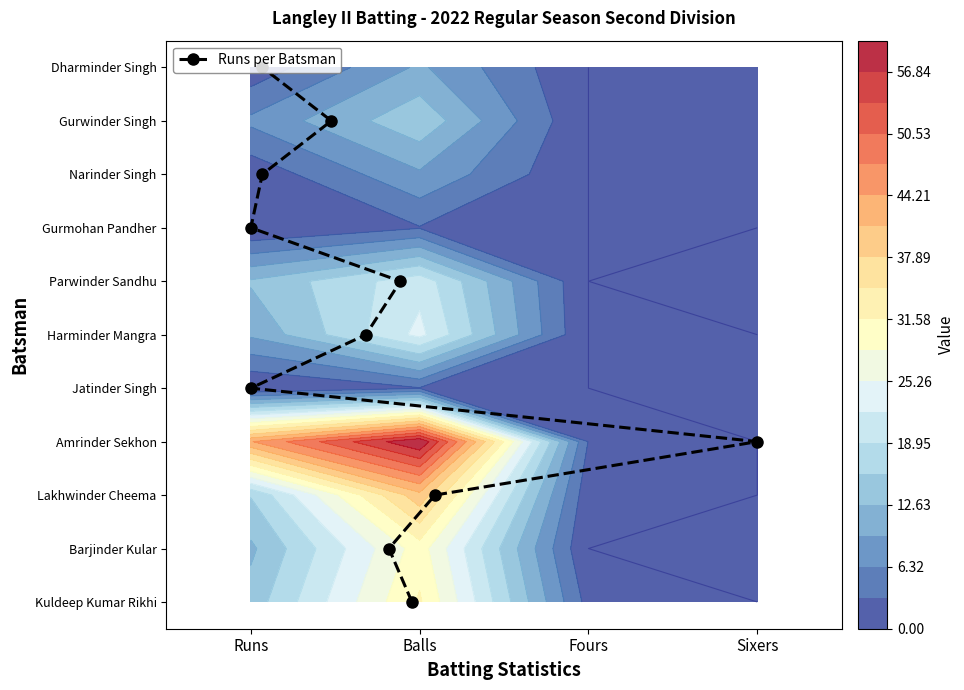

How many values are between 2 and 8?

7